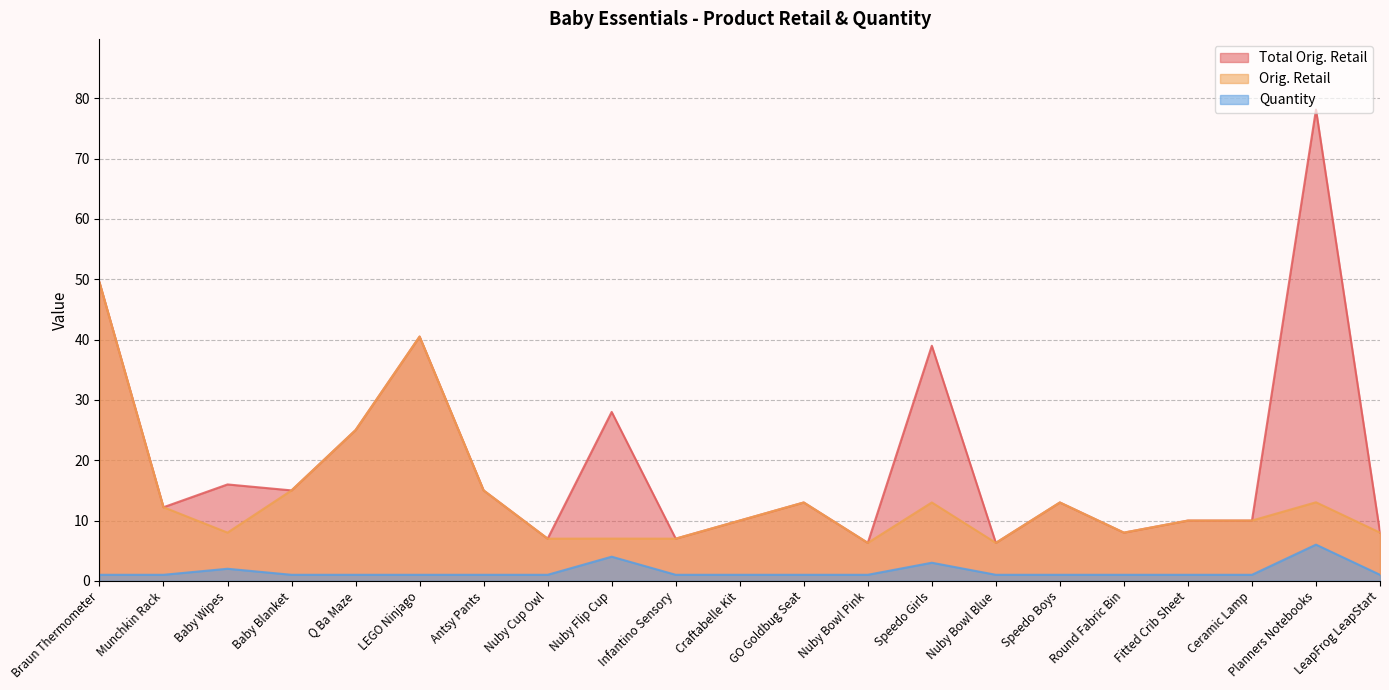

What is the label of the 17th point from the left?

Round Fabric Bin